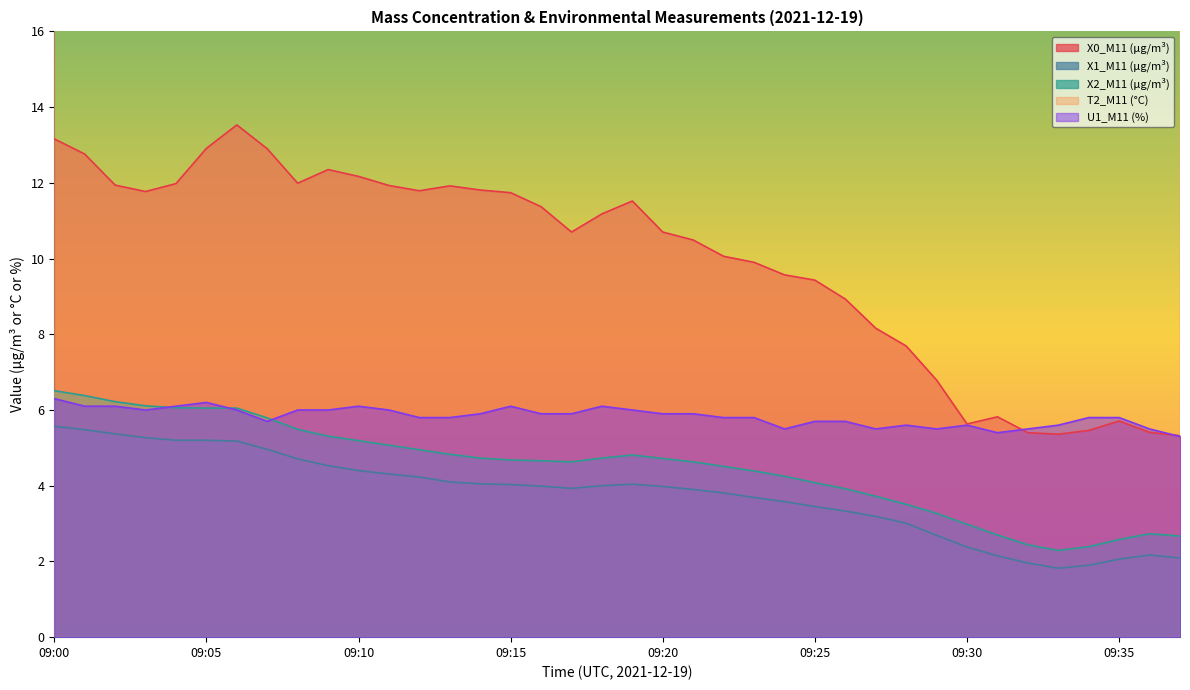

Where does the X2_M11 (μg/m³) series first go above 4?

09:00